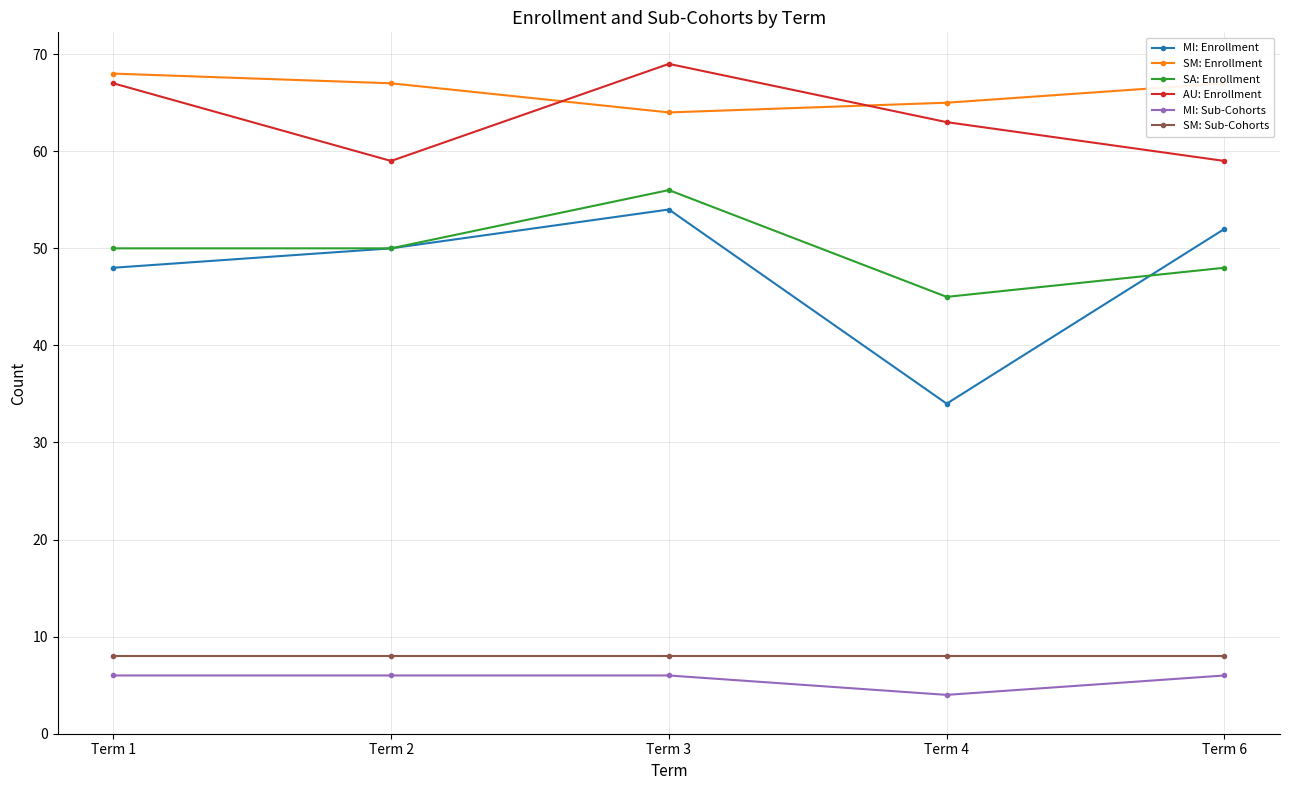

At which category does the chart reach its minimum across all series?

Term 4